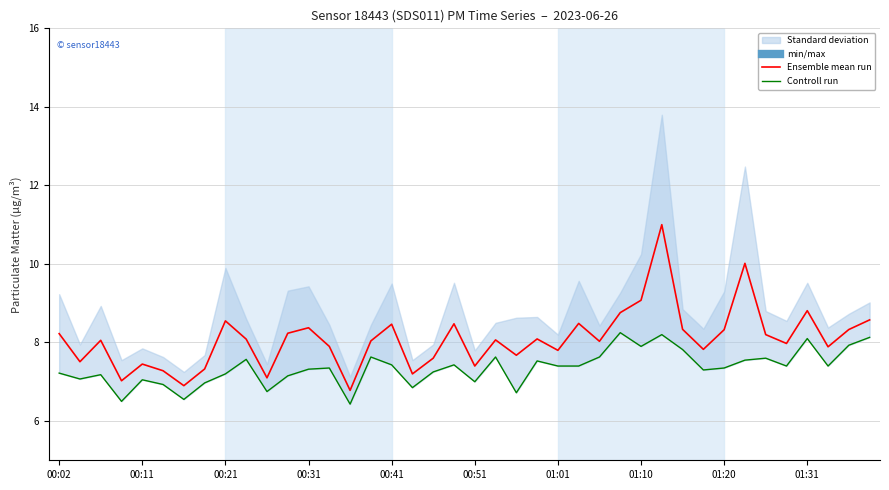

What is the average value of the Controll run series?

7.4